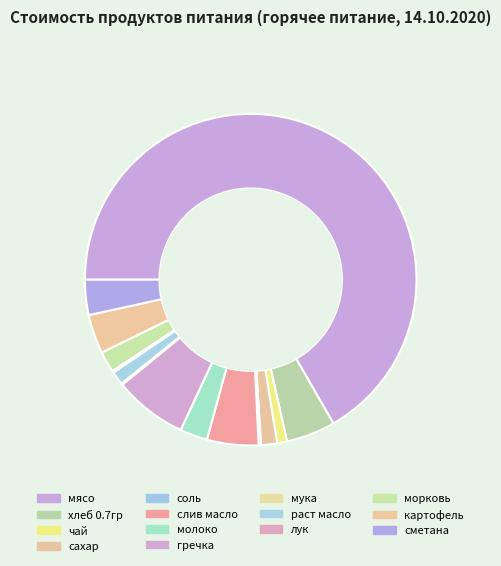

What is the smallest slice in the pie chart?

мука